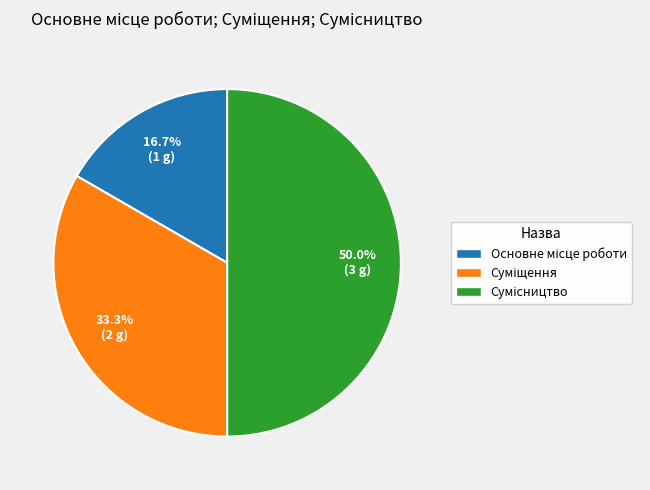

What is the total percentage of Сумісництво and Основне місце роботи?

66.7%